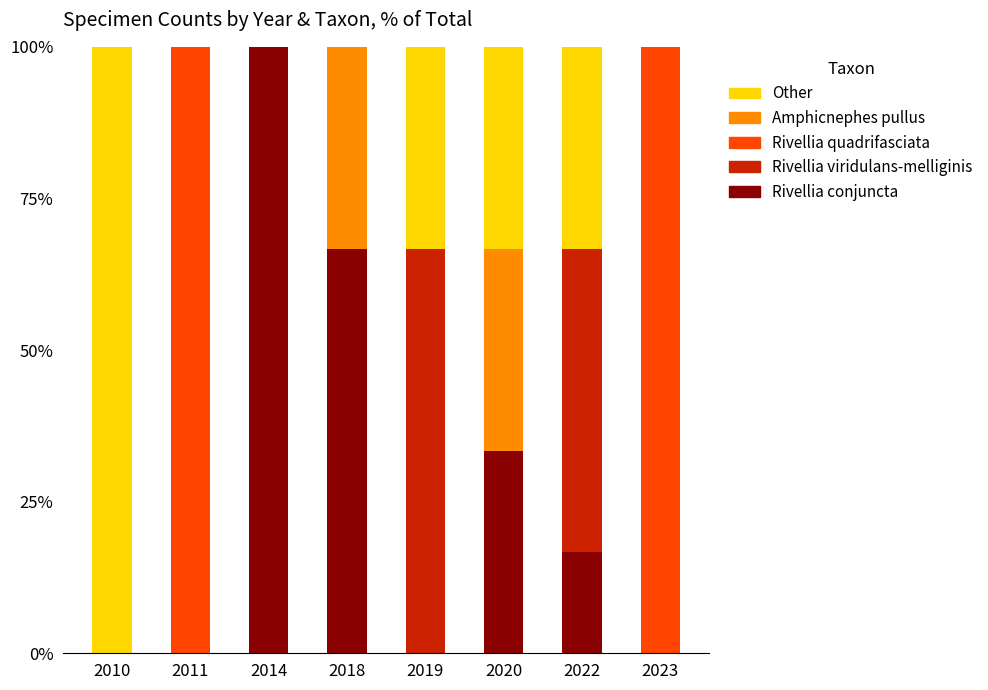

What is the maximum value for Rivellia conjuncta?

100.0